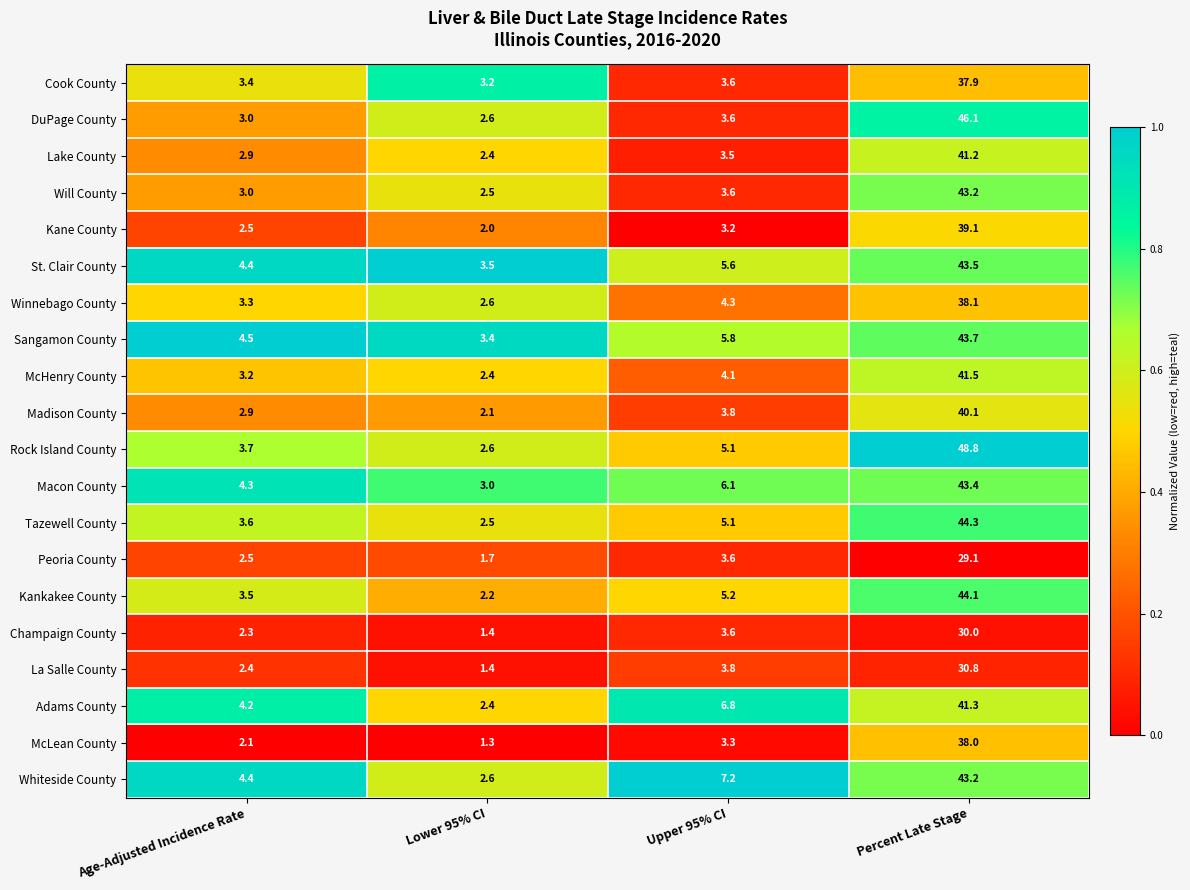

What is the total value across all series at Age-Adjusted Incidence Rate?

66.1